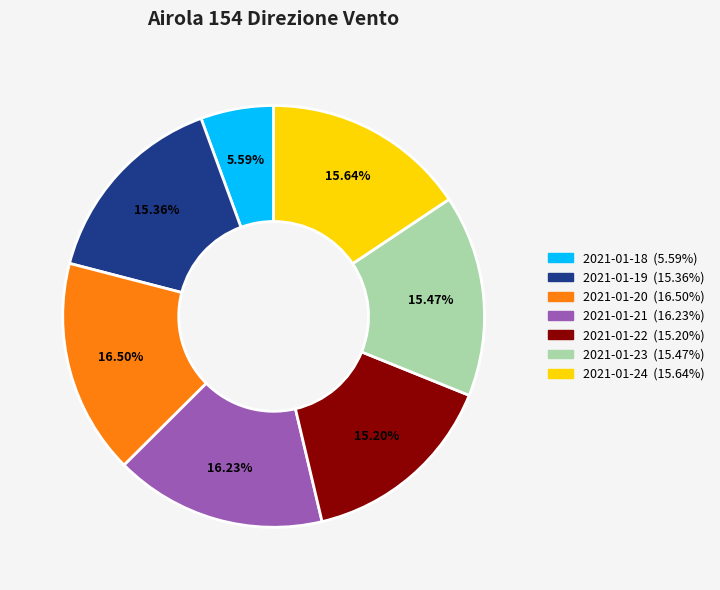

Approximately how many times larger is the value at 2021-01-19 compared to 2021-01-24?

1.0